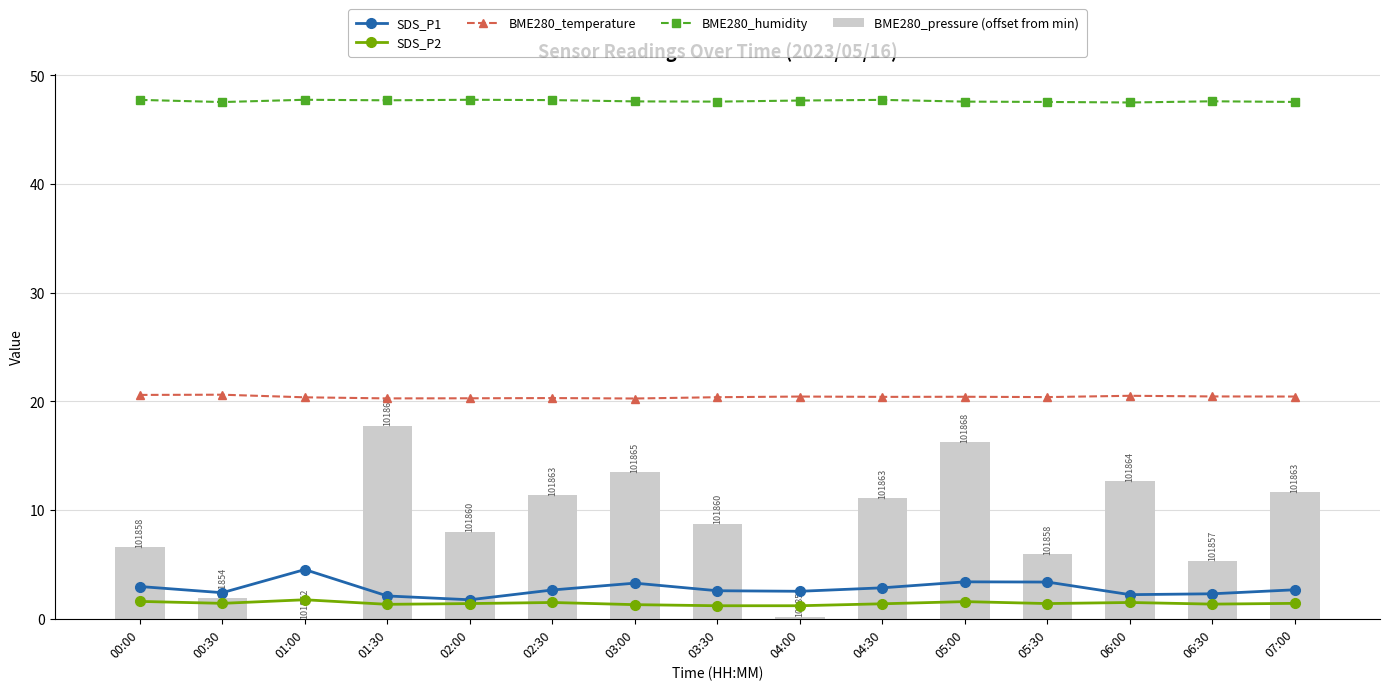

Where is SDS_P2 nearest to the value 1?

03:30